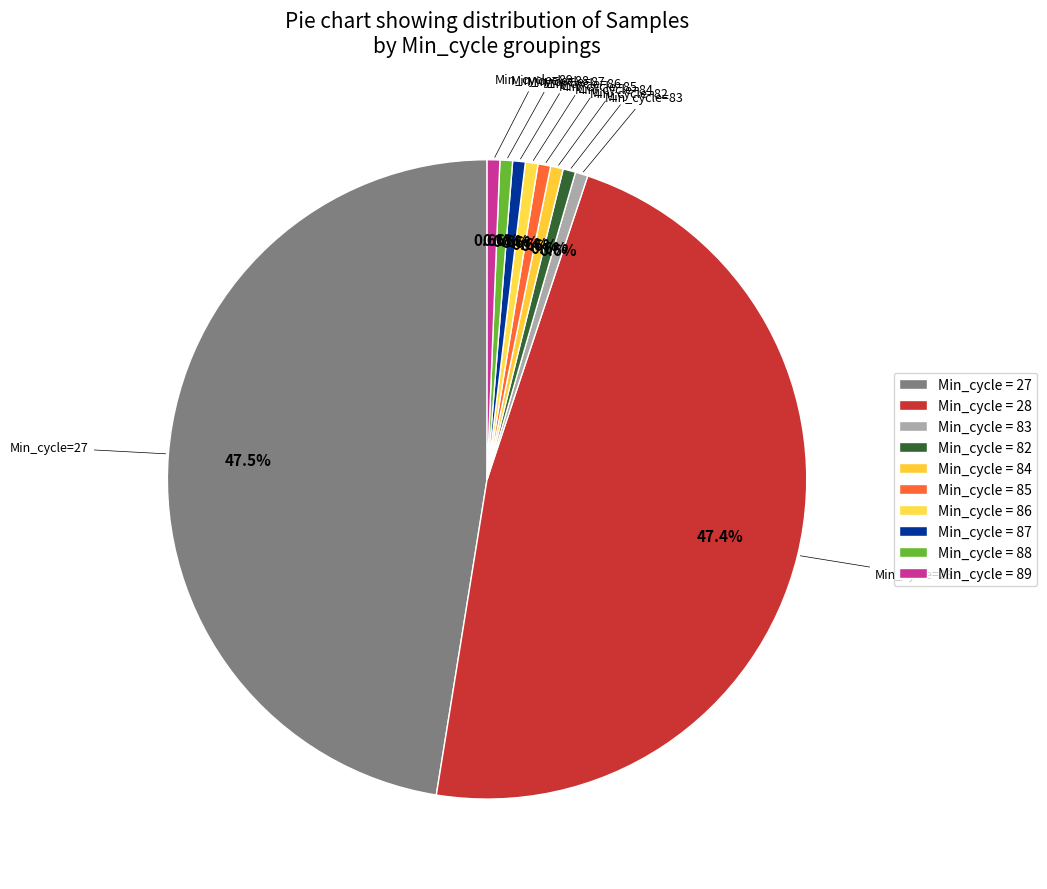

Count the number of slices in the pie.

10